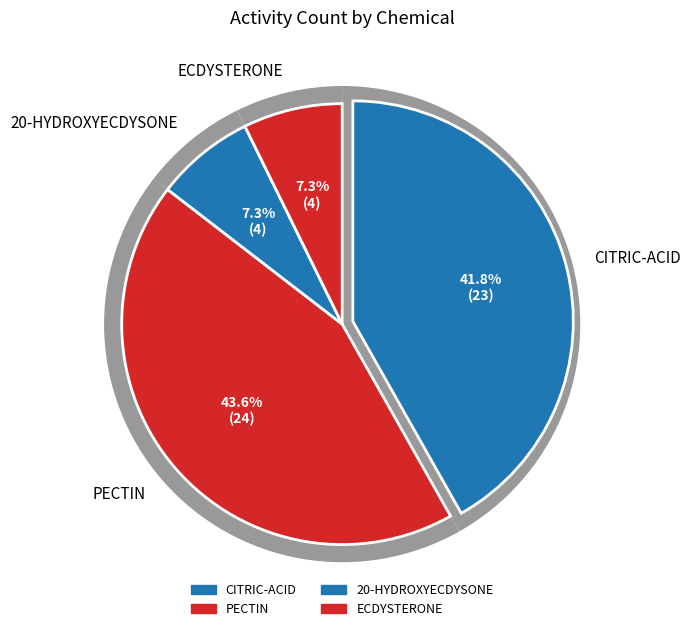

Approximately how many times larger is the value at PECTIN compared to CITRIC-ACID?

1.0